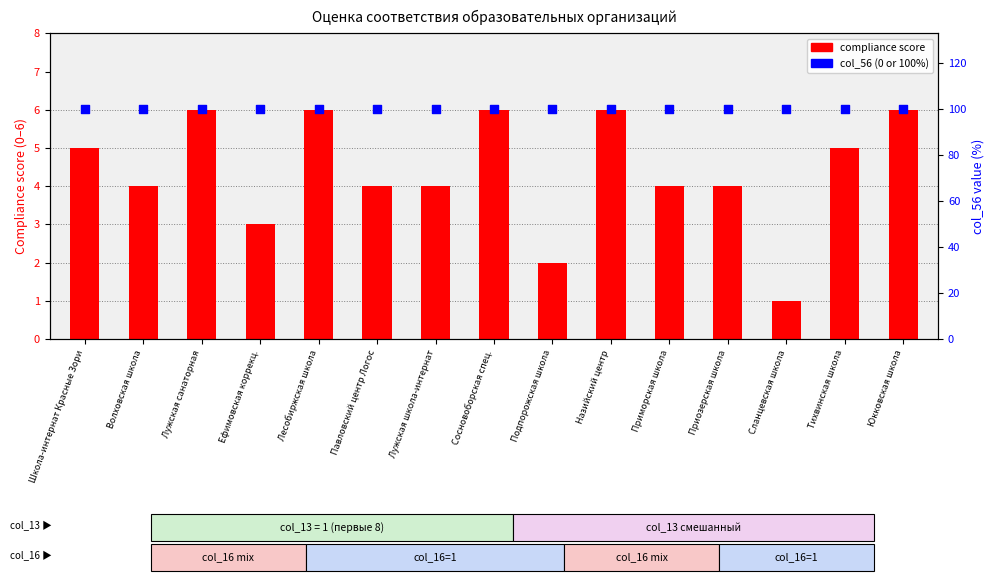

What are all the series names shown in the legend?

compliance score, col_56 (0 or 100%)